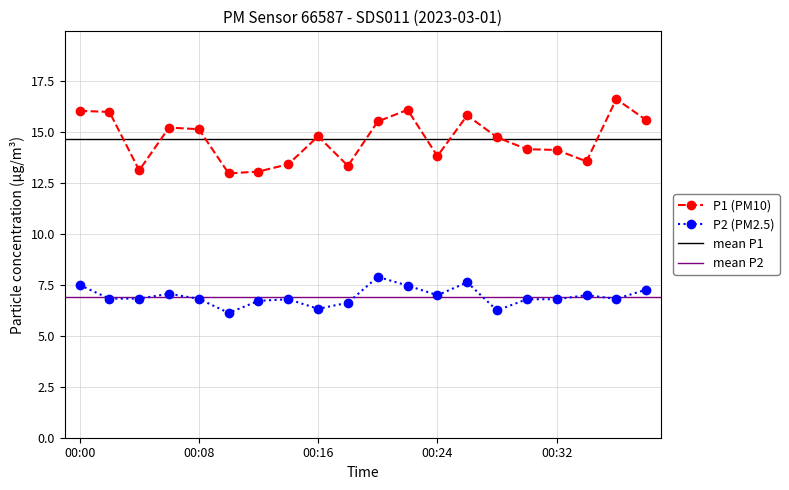

True or false: P2 has a value of 2.4 at 00:18.

False